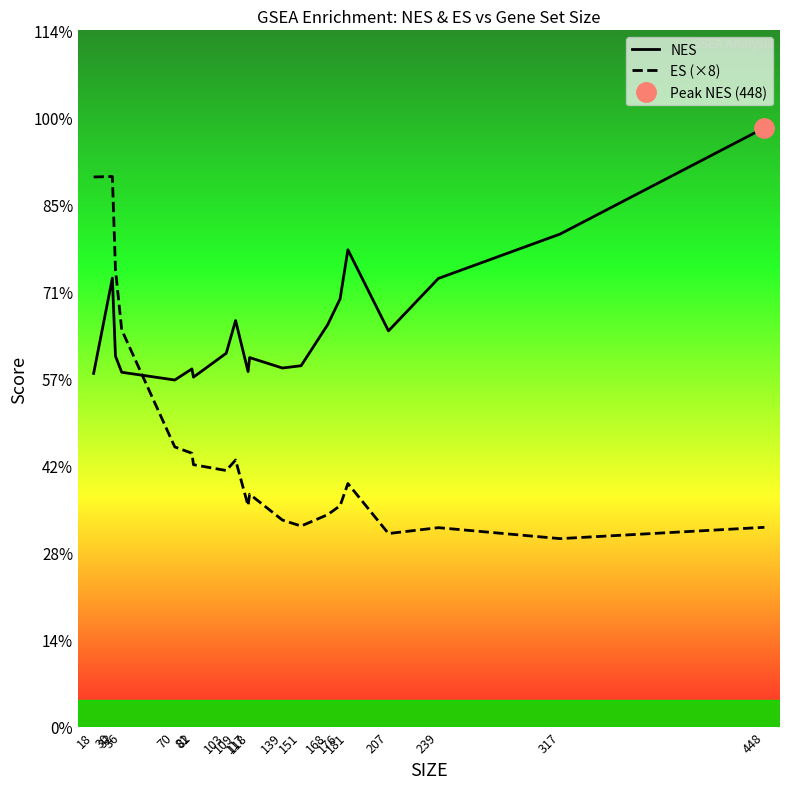

Between 32 and 176, which is larger?

176